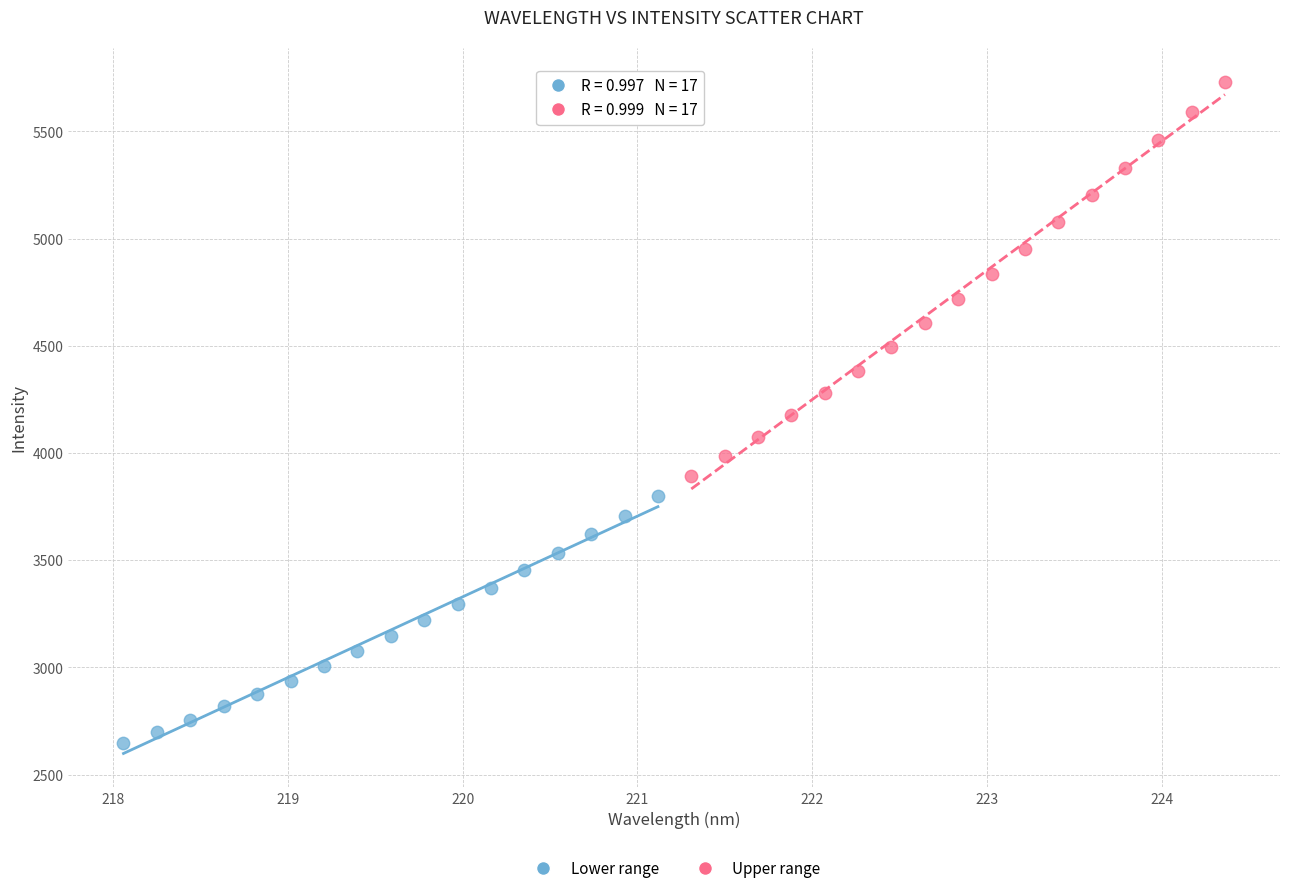

Which series has the widest spread of Y values?

Upper range